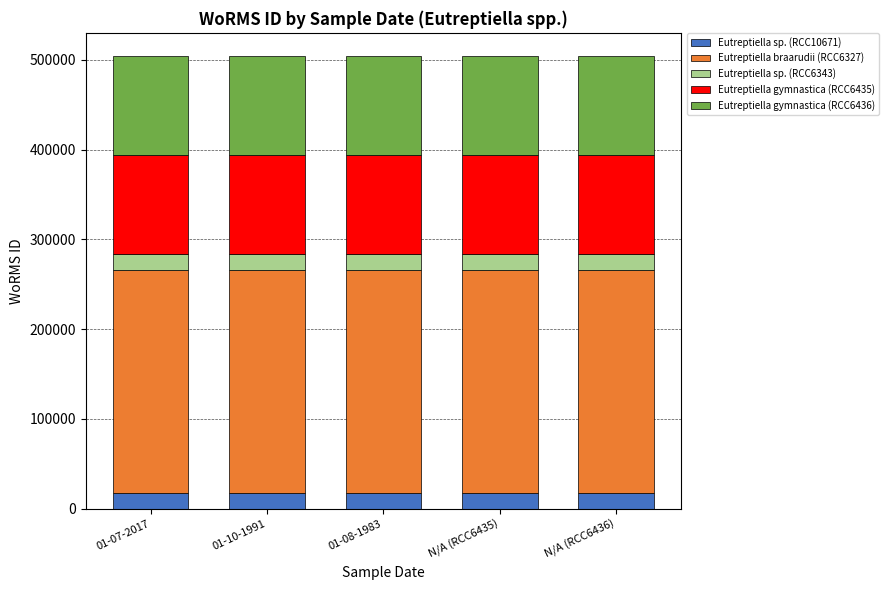

What are all the series names shown in the legend?

Eutreptiella sp. (RCC10671), Eutreptiella braarudii (RCC6327), Eutreptiella sp. (RCC6343), Eutreptiella gymnastica (RCC6435), Eutreptiella gymnastica (RCC6436)